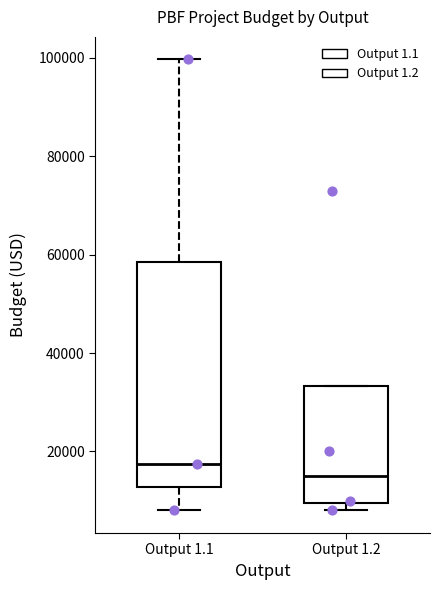

Which box is the tallest, from its lower edge to its upper edge?

Output 1.1